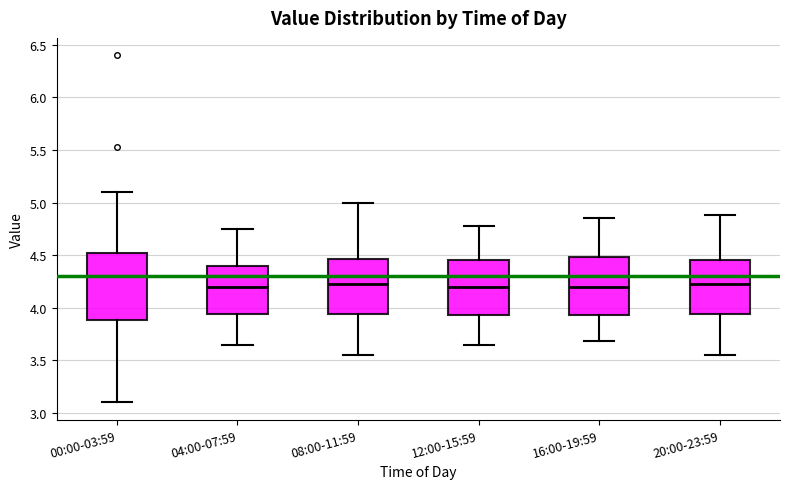

Reading left to right, transcribe this box plot: for each box, give where its median line is, the range the box spans, and where its two whiskers end, as read against the y-axis. The values are not printed on the chart, so give them approximately, as read against the axis.

00:00-03:59: median 4.30, box 3.90 to 4.55, whiskers 3.10 to 5.10
04:00-07:59: median 4.20, box 3.95 to 4.40, whiskers 3.65 to 4.75
08:00-11:59: median 4.25, box 3.95 to 4.45, whiskers 3.55 to 5.00
12:00-15:59: median 4.20, box 3.95 to 4.45, whiskers 3.65 to 4.80
16:00-19:59: median 4.20, box 3.95 to 4.50, whiskers 3.70 to 4.85
20:00-23:59: median 4.25, box 3.95 to 4.45, whiskers 3.55 to 4.90